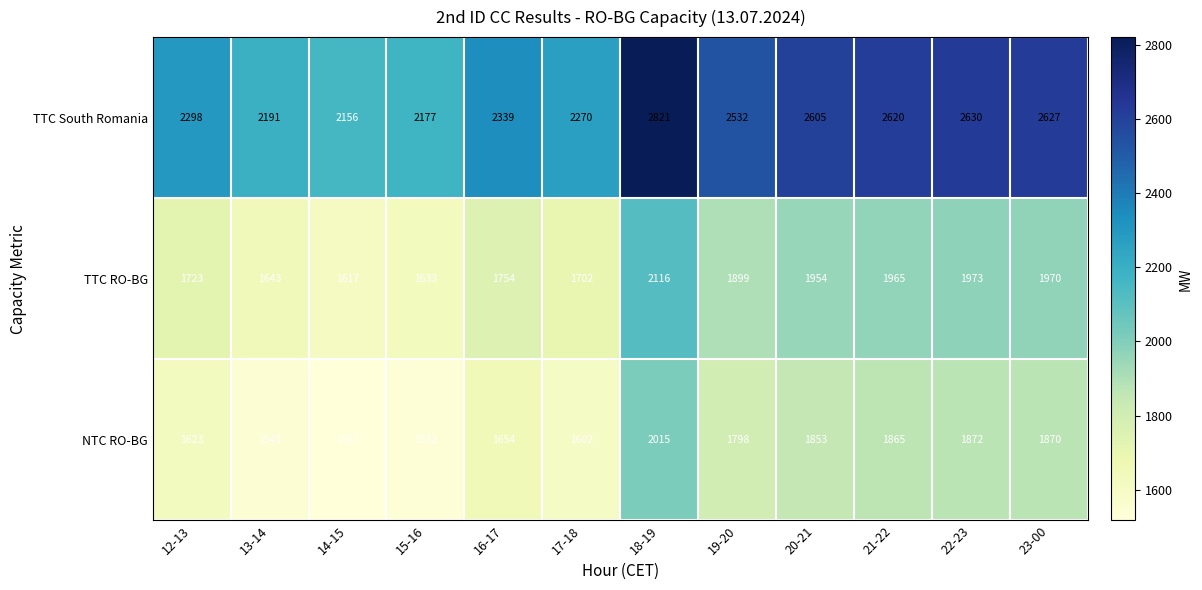

At 17-18, list the series in order from largest to smallest.

TTC South Romania, TTC RO-BG, NTC RO-BG